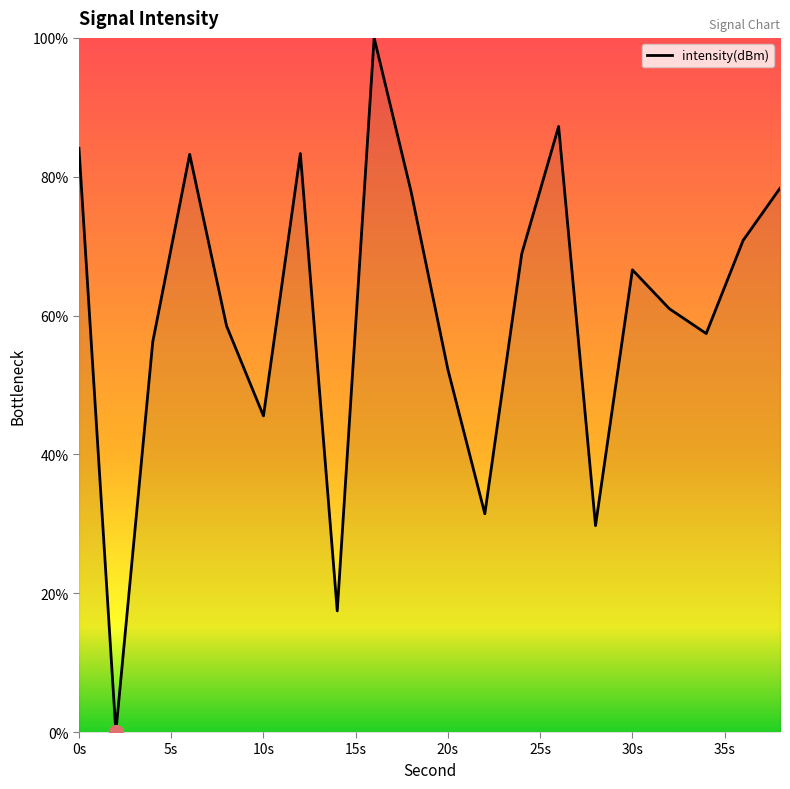

What is the average value?

60.5